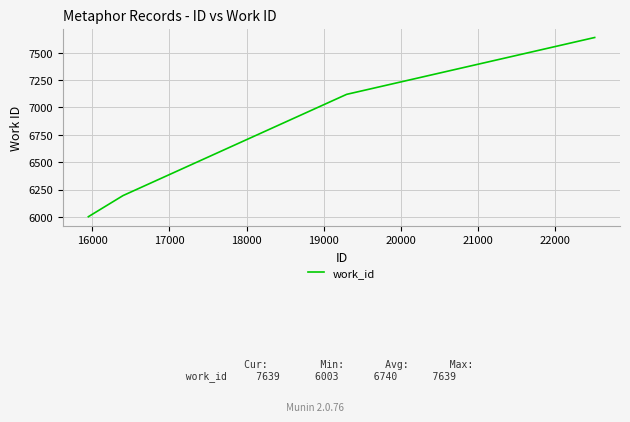

What is the difference between the maximum and minimum values?

1636